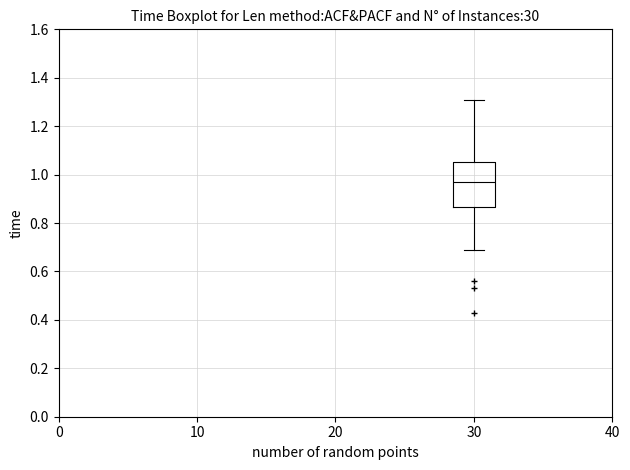

Read this box plot against the y-axis: the position of the median line, the range covered by the box, and the ends of both whiskers. The values are not printed on the chart, so give them approximately, as read against the axis.

median 0.98, box 0.86 to 1.06, whiskers 0.70 to 1.32